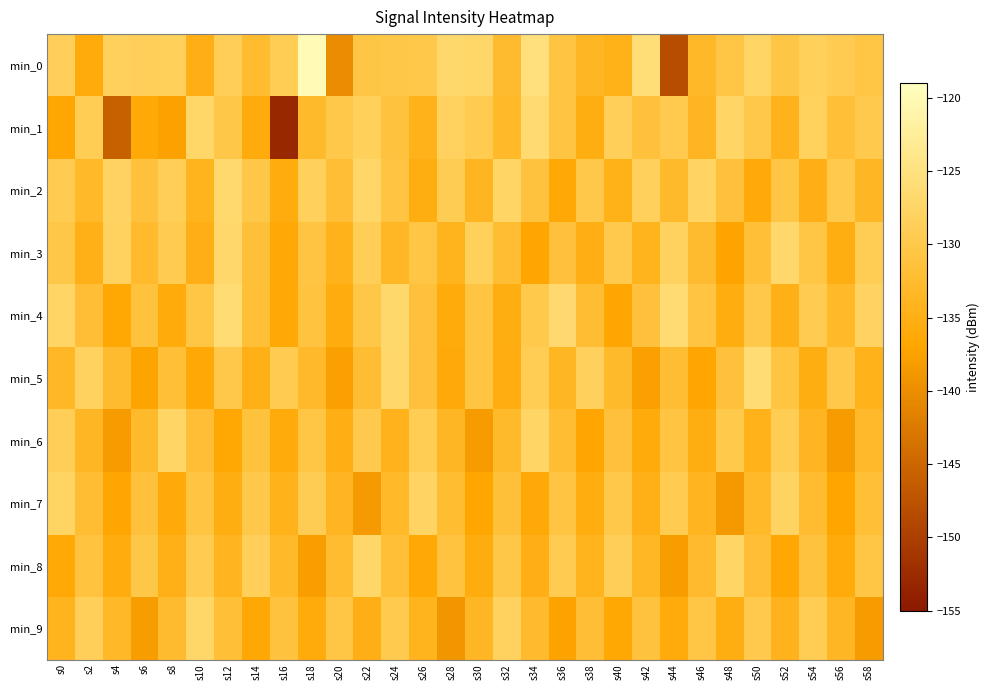

Rank the series by their maximum value, from lowest to highest.

min_7, min_6, min_9, min_8, min_3, min_2, min_1, min_4, min_5, min_0